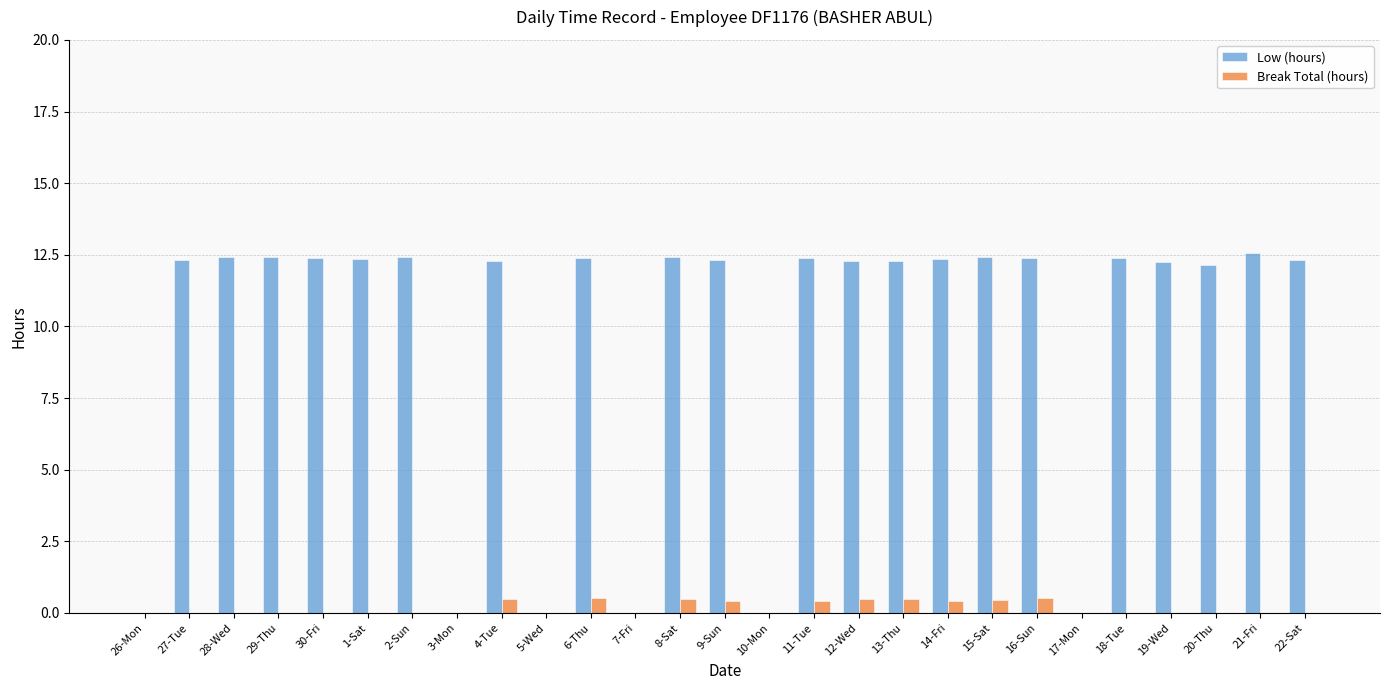

What is the sum of the Low (hours) values at 19-Wed and 10-Mon?

12.3